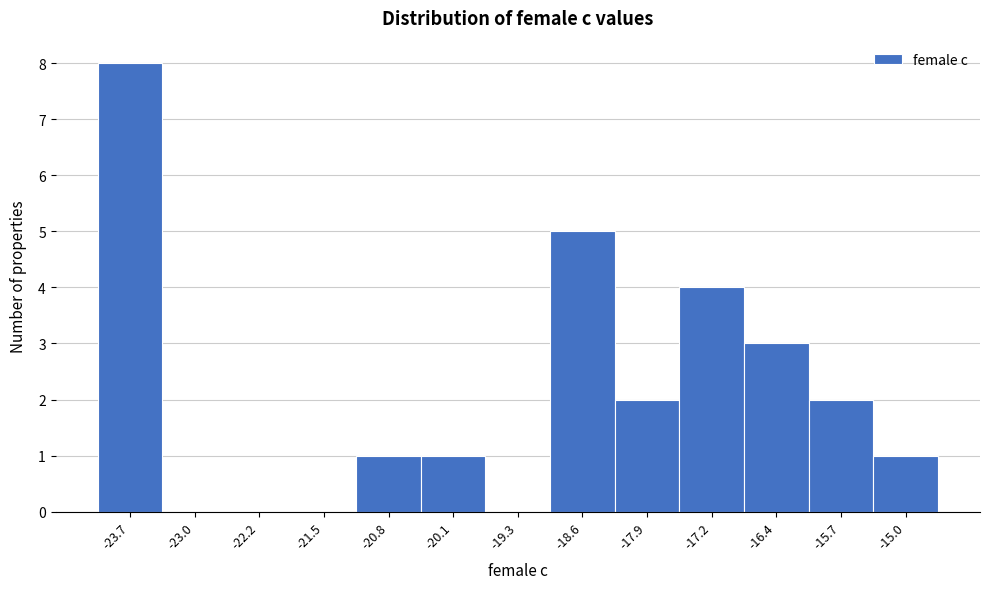

Reading left to right, transcribe this chart: for each bar, give the range it covers on the x-axis and its height. Neither the bar edges nor the heights are printed on the chart, so give them approximately, as read against the axes.

-24.0 to -23.3: 8
-23.3 to -22.6: 0
-22.6 to -21.9: 0
-21.9 to -21.2: 0
-21.2 to -20.4: 1
-20.4 to -19.7: 1
-19.7 to -19.0: 0
-19.0 to -18.3: 5
-18.3 to -17.5: 2
-17.5 to -16.8: 4
-16.8 to -16.1: 3
-16.1 to -15.4: 2
-15.4 to -14.6: 1